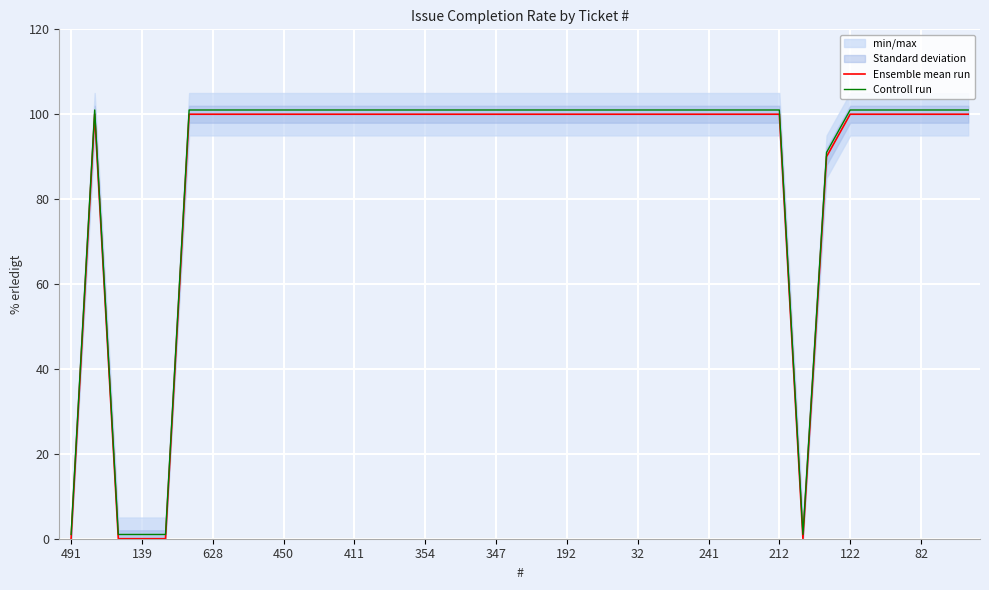

Reading left to right, list all the values displayed in this chart.

Ensemble mean run: 0	100	0	0	0	100	100	100	100	100	100	100	100	100	100	100	100	100	100	100	100	100	100	100	100	100	100	100	100	100	100	0	90	100	100	100	100	100	100
Controll run: 1	101	1	1	1	101	101	101	101	101	101	101	101	101	101	101	101	101	101	101	101	101	101	101	101	101	101	101	101	101	101	1	91	101	101	101	101	101	101